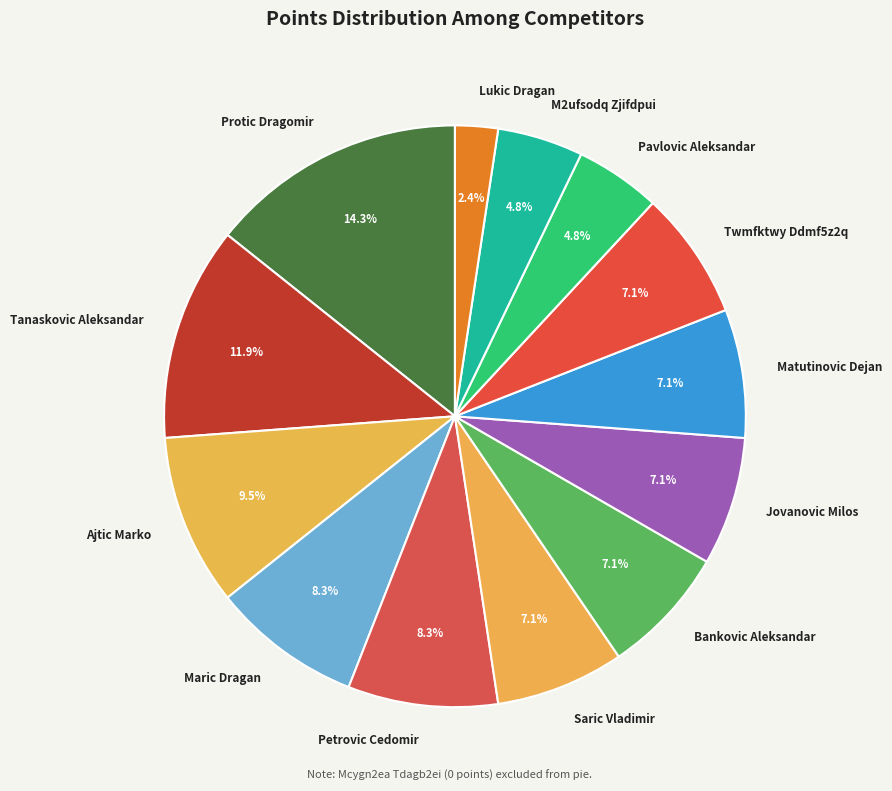

Does M2ufsodq Zjifdpui account for over 50% of the chart?

No